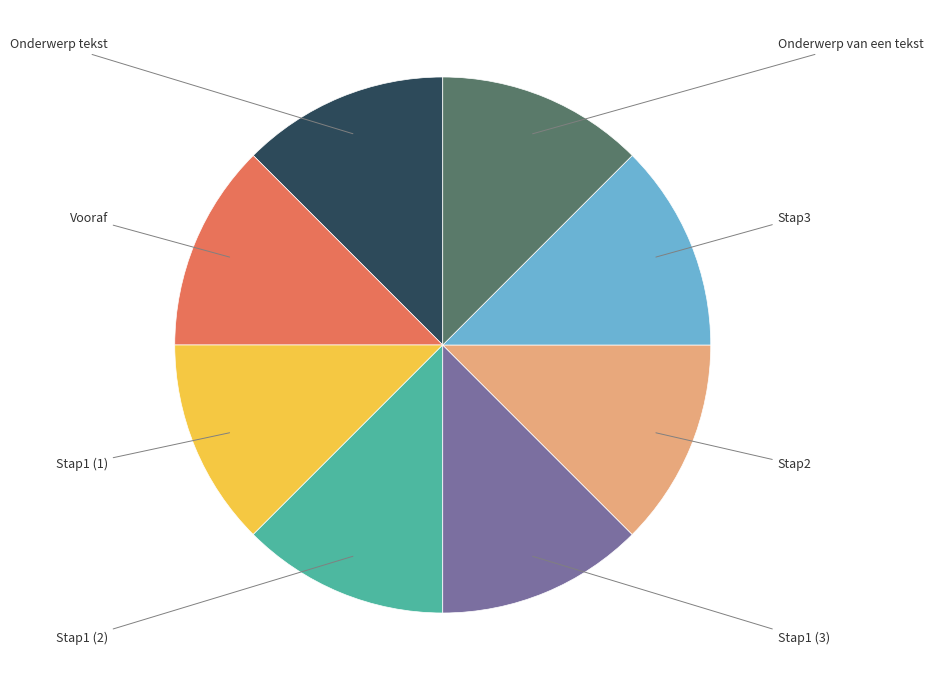

Approximately how many times larger is the value at Stap1 (1) compared to Stap2?

1.0